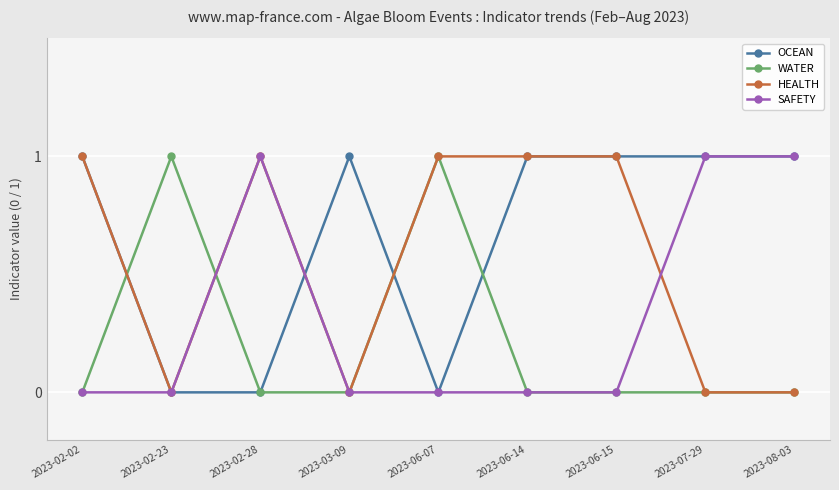

Is it true that SAFETY equals 0 at 2023-02-02?

True